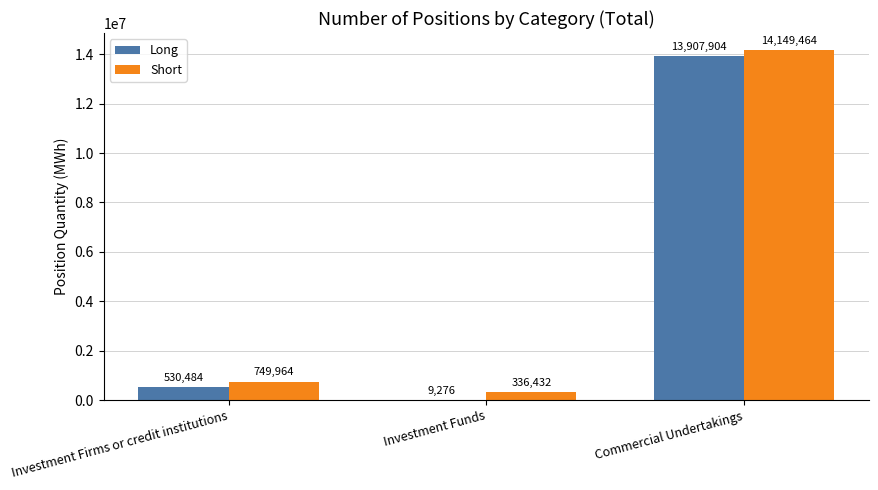

Reading left to right, transcribe all the data shown in this chart.

Long: Investment Firms or credit institutions=530484	Investment Funds=9276	Commercial Undertakings=13907904
Short: Investment Firms or credit institutions=749964	Investment Funds=336432	Commercial Undertakings=14149464